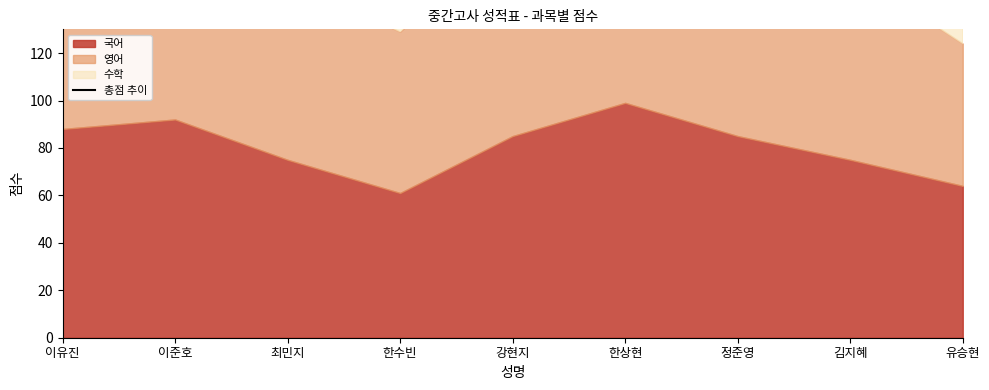

How many data points does each series have?

9